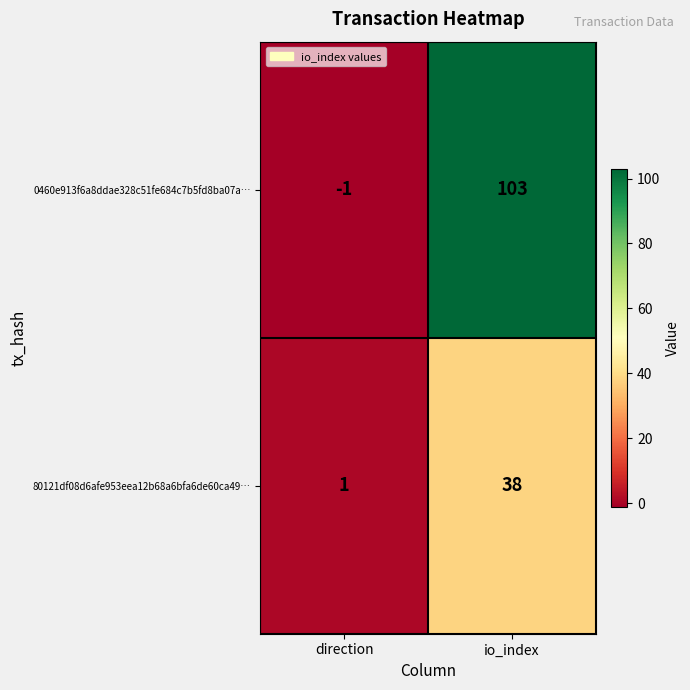

Which series changed the most between direction and io_index?

0460e913f6a8ddae328c51fe684c7b5fd8ba07a…